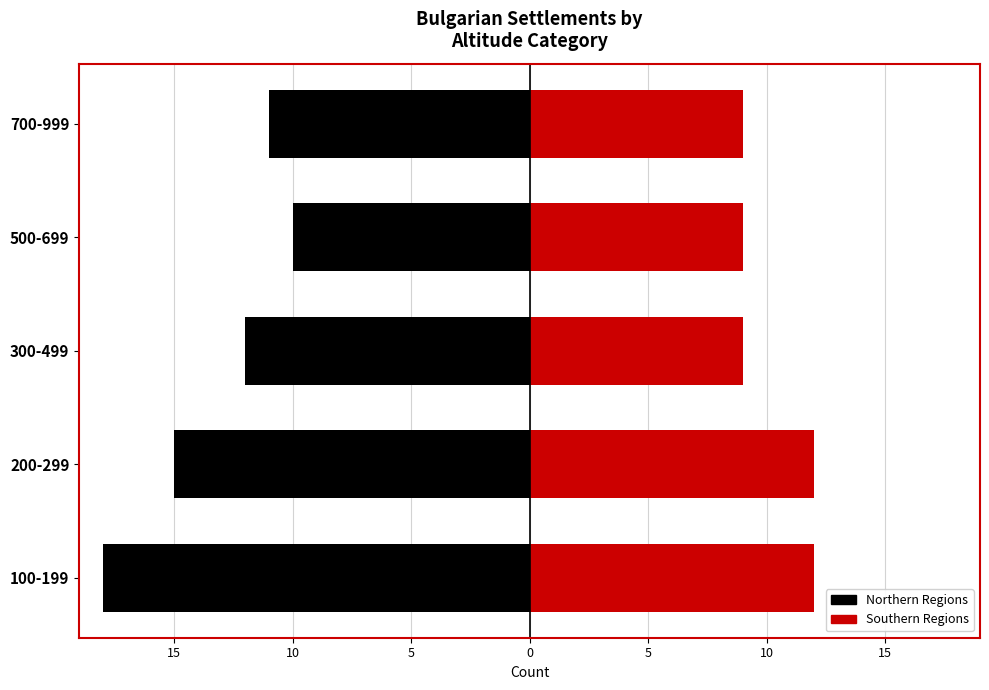

The Southern Regions series shows 7 at 200-299. True or false?

False